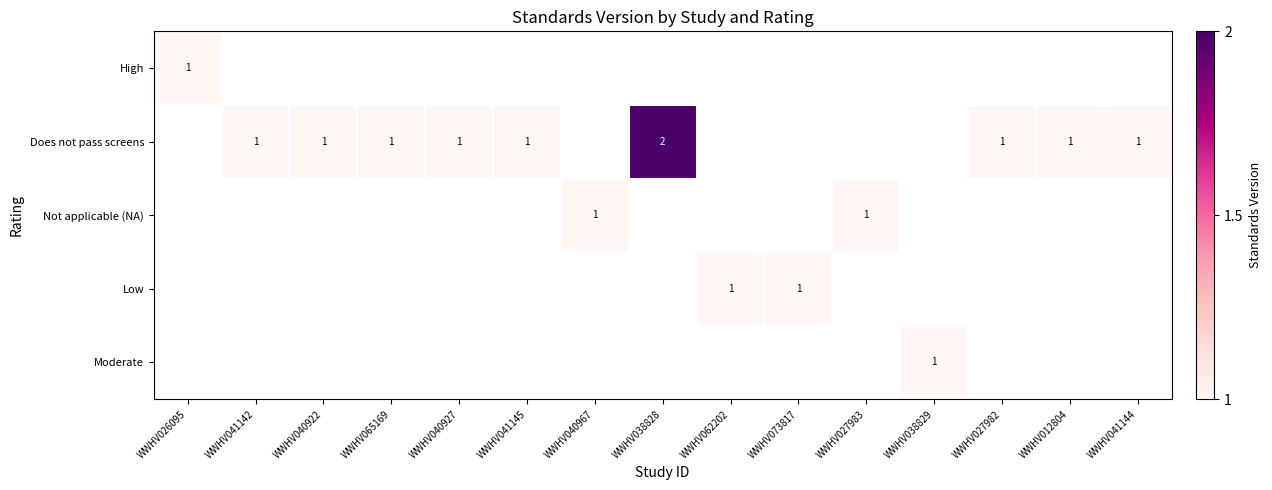

At how many categories does at least one series exceed 1?

1